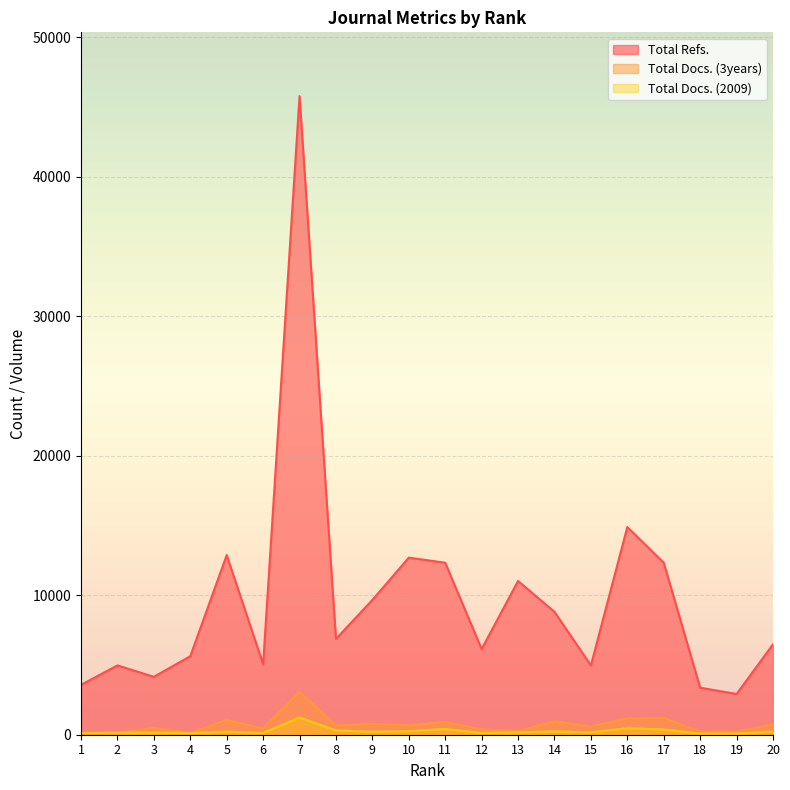

At which category is the sum across all series the highest?

7